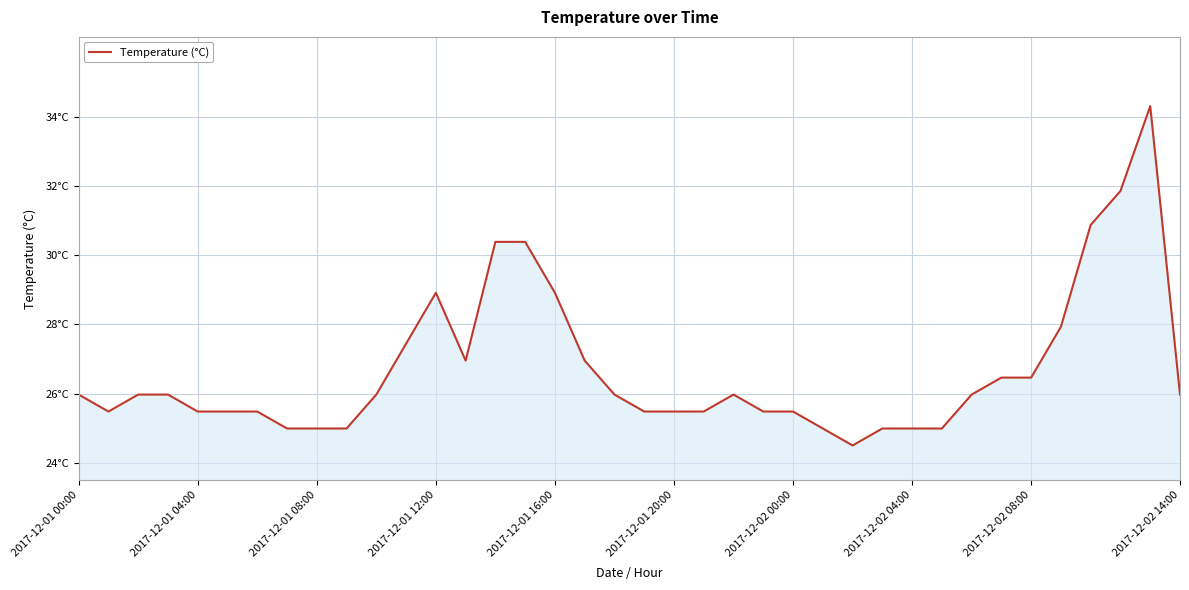

What is the greatest value displayed?

34.3